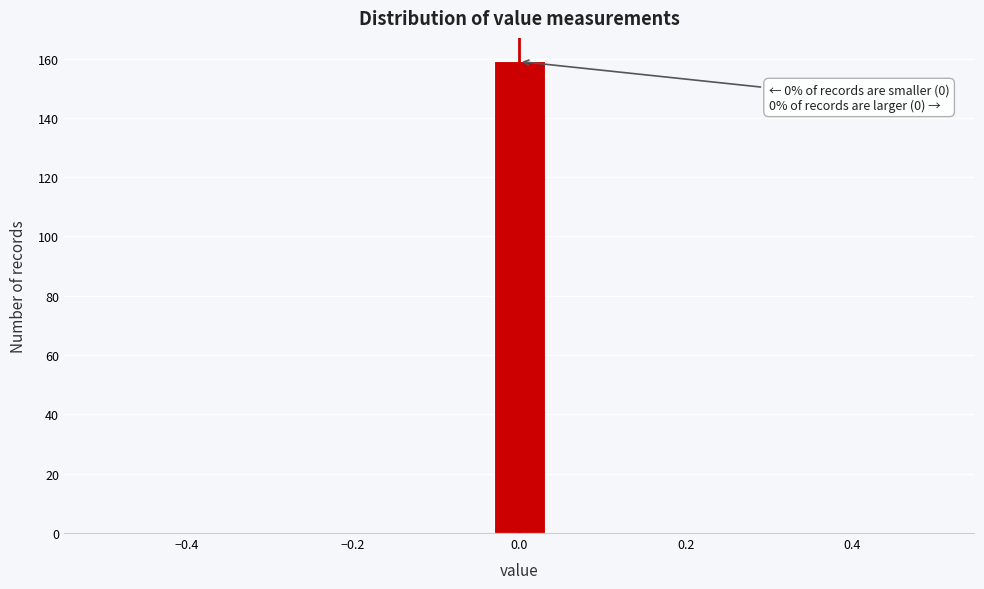

Around what value on the x-axis is the tallest bar? Give the approximate position of its centre, as read against the axis.

0.00